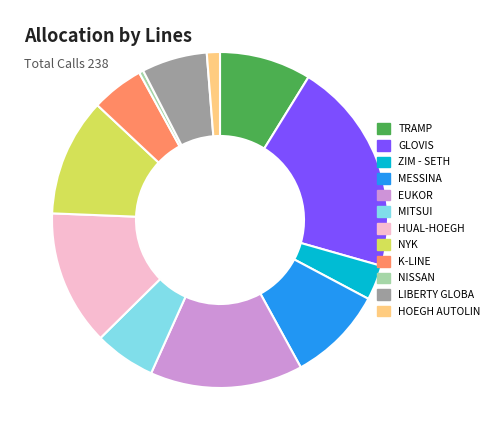

Is there a majority slice in this chart?

No